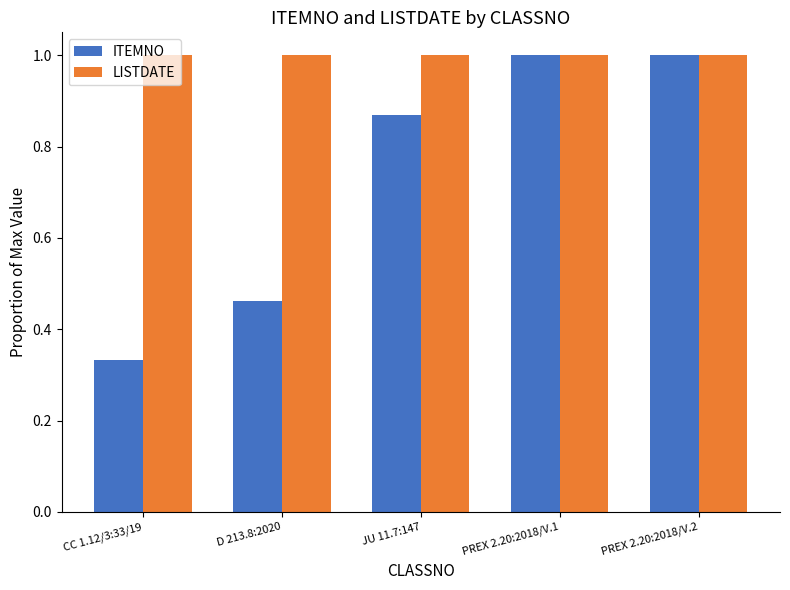

Which series has the largest range (max minus min)?

ITEMNO